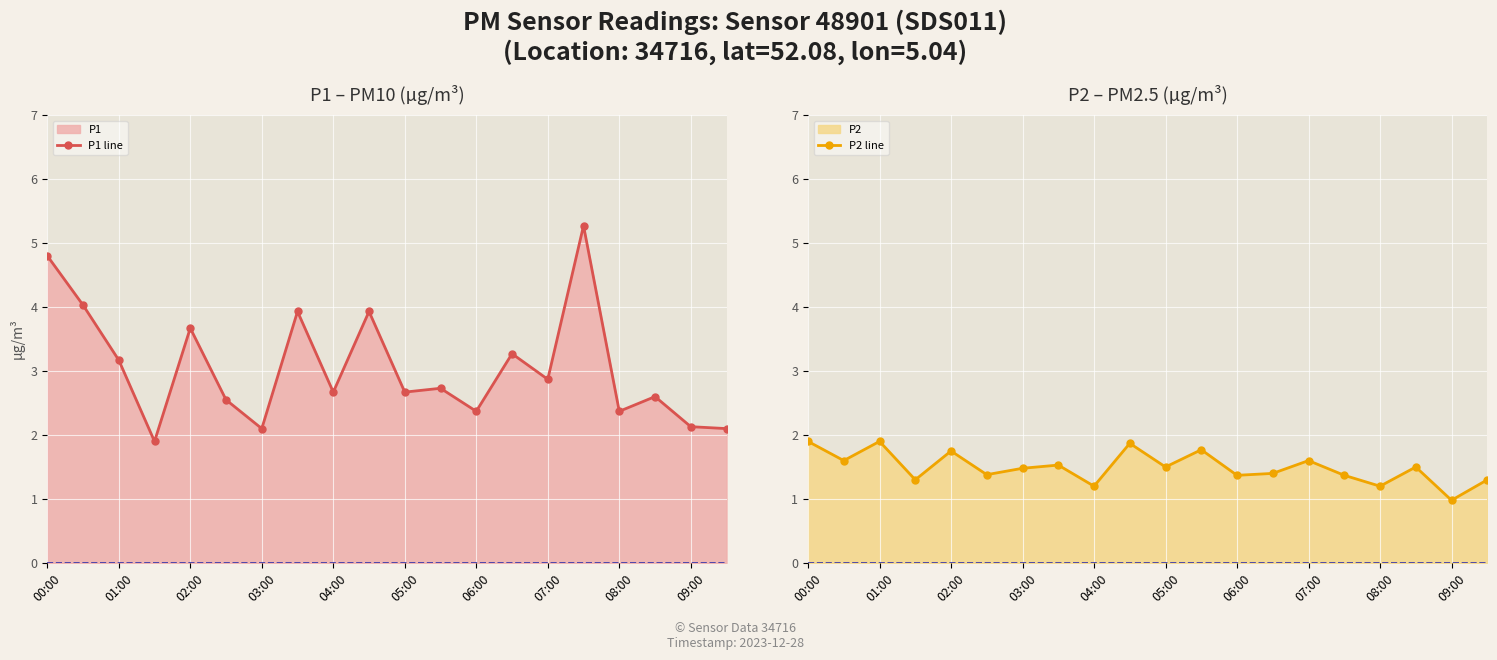

Which series has the largest total across all categories?

P1 line